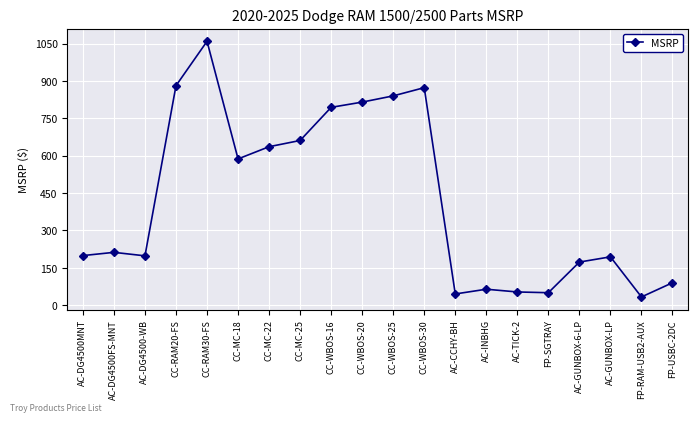

The value at CC-RAM30-FS is 1059. True or false?

True